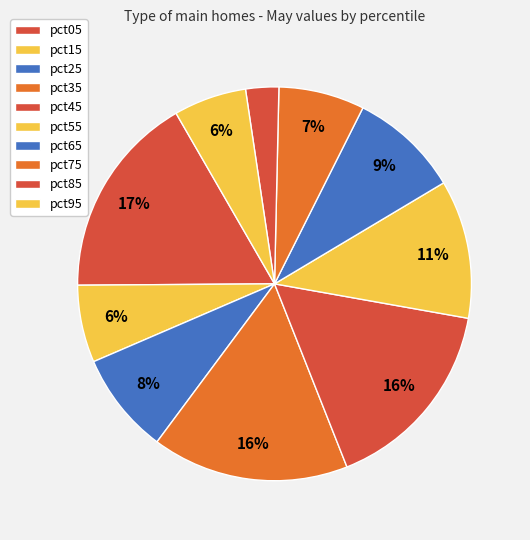

What percentage is the pct05 slice, to the nearest percent?

17%